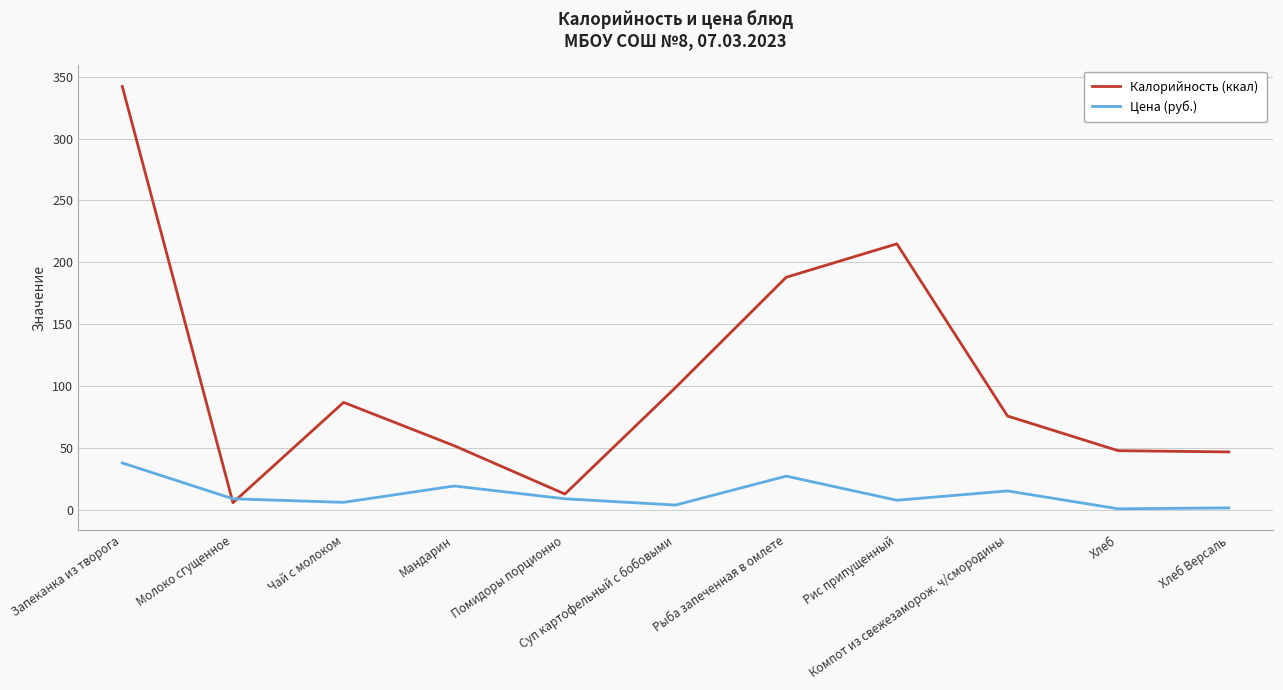

Which series has the largest total across all categories?

Калорийность (ккал)